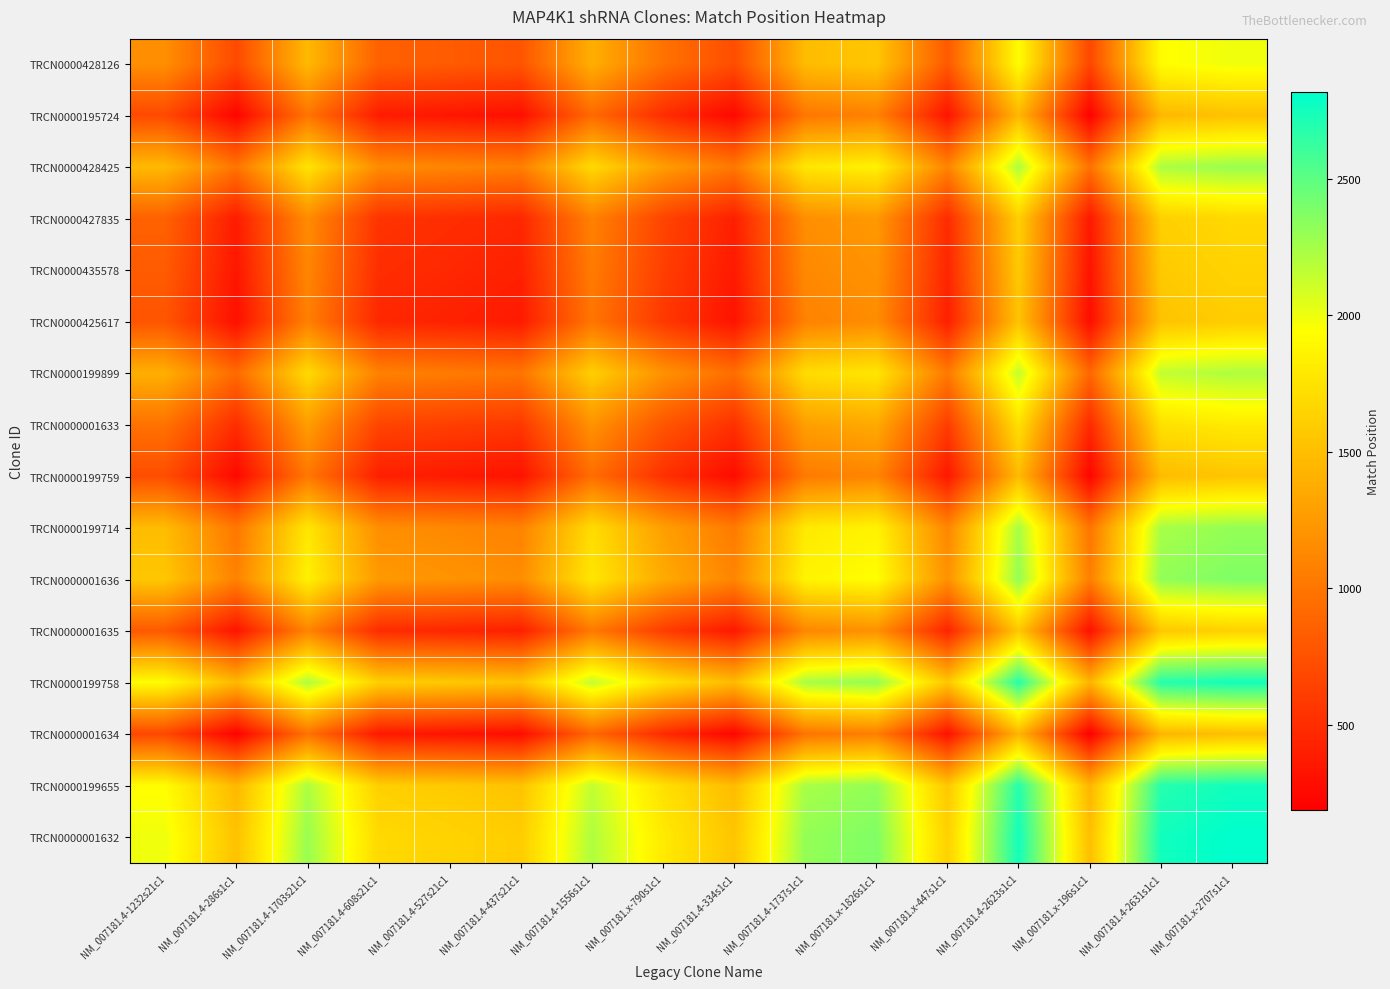

At which category is the sum across all series the highest?

NM_007181.x-2707s1c1